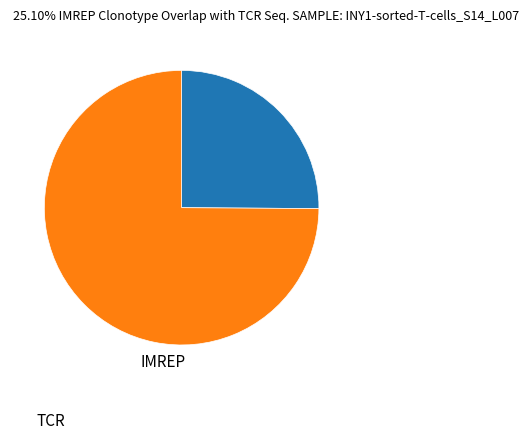

Which category has the biggest portion of the pie?

TCR